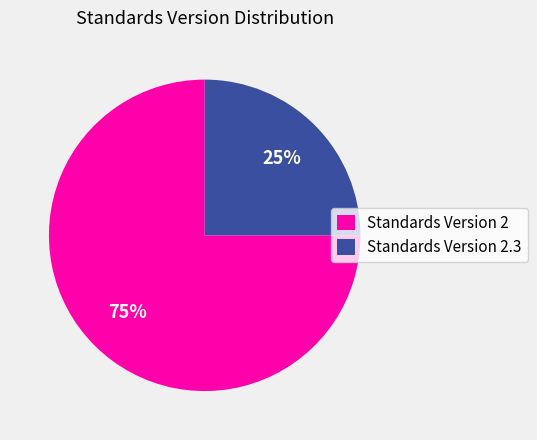

To the nearest percent, what percentage of the pie is Standards Version 2?

75%